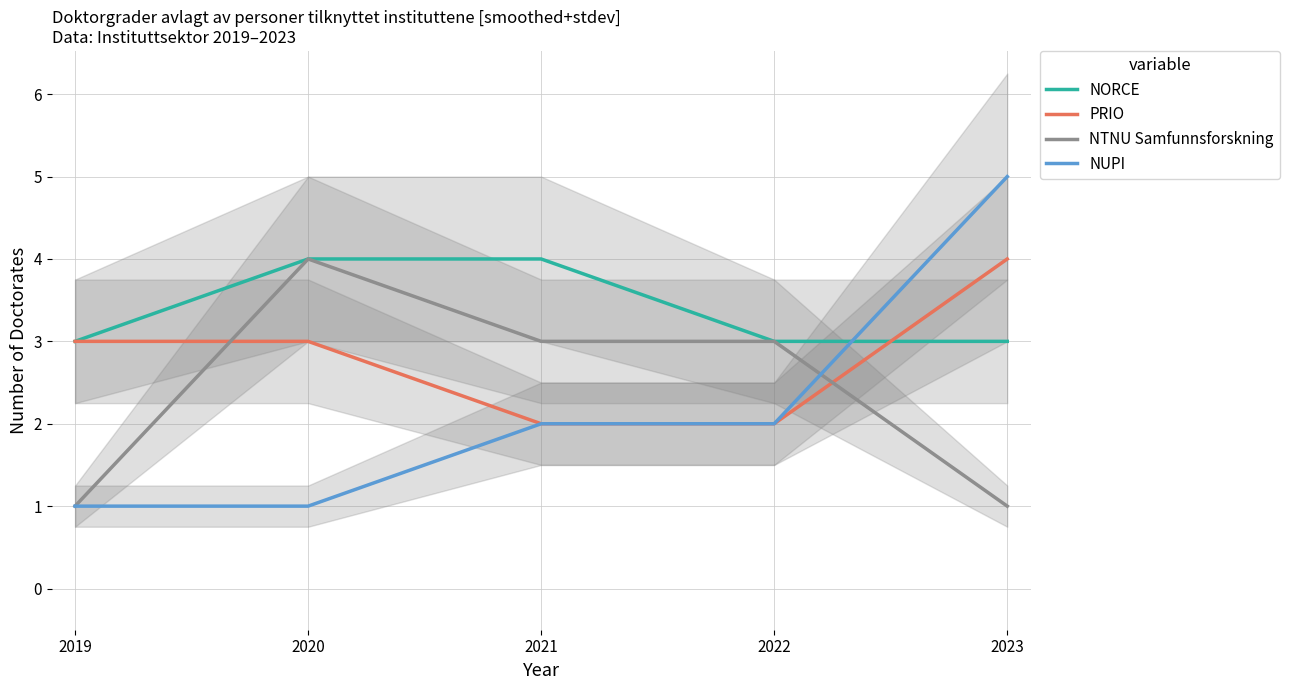

What is the difference between the maximum and minimum values in the PRIO series?

2